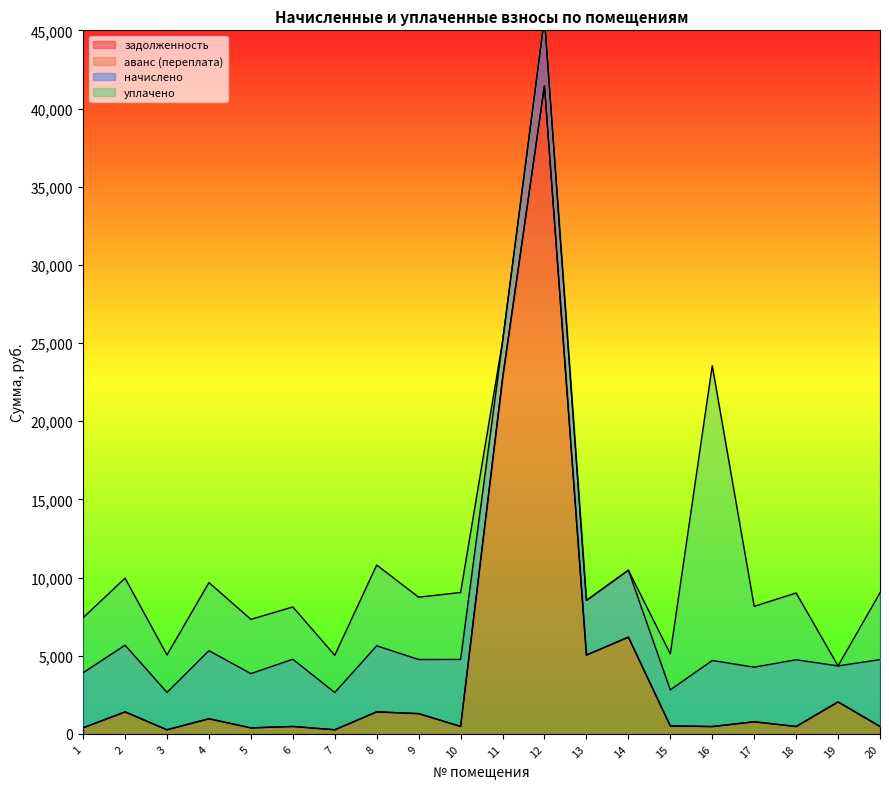

Which series has the largest total across all categories?

задолженность